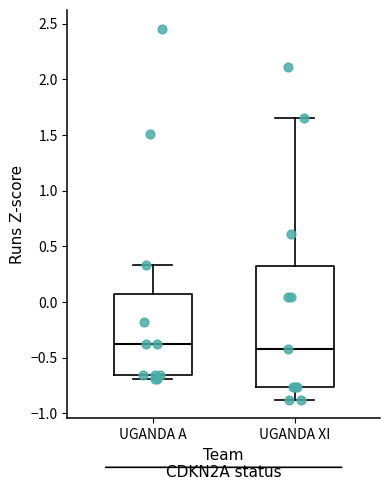

Reading left to right, read every box against the y-axis: the position of its median line, the range the box covers, and the ends of its whiskers. The values are not printed on the chart, so give them approximately, as read against the axis.

UGANDA A: median -0.40, box -0.65 to 0.05, whiskers -0.70 to 0.35
UGANDA XI: median -0.40, box -0.75 to 0.35, whiskers -0.90 to 1.65